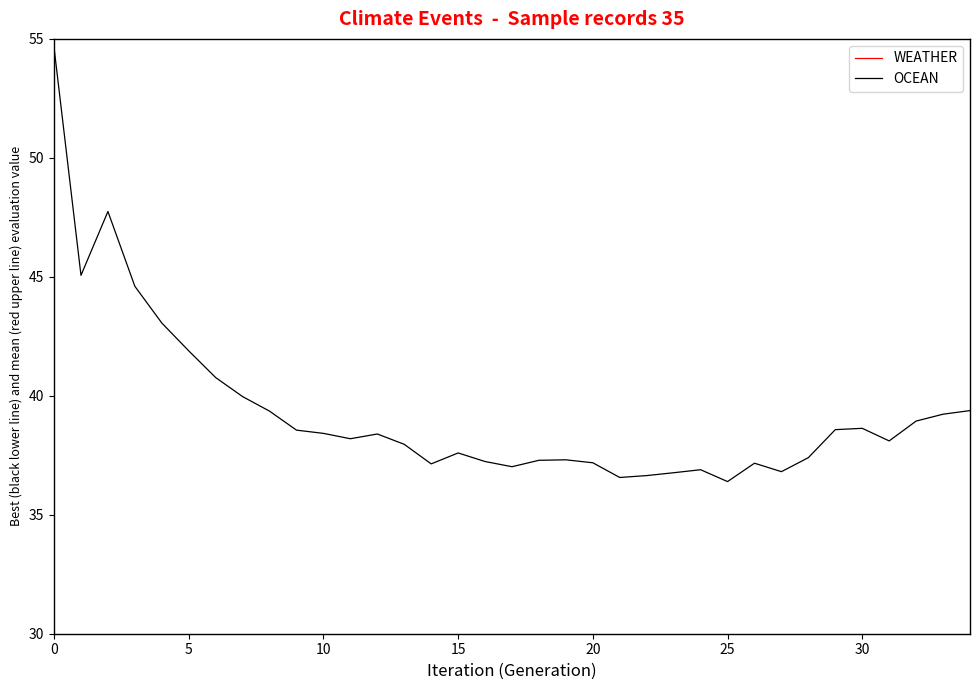

Rank the series at 9 from highest to lowest value.

WEATHER, OCEAN